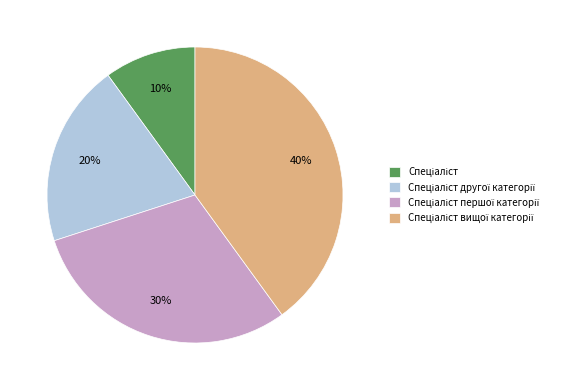

Count the number of slices in the pie.

4